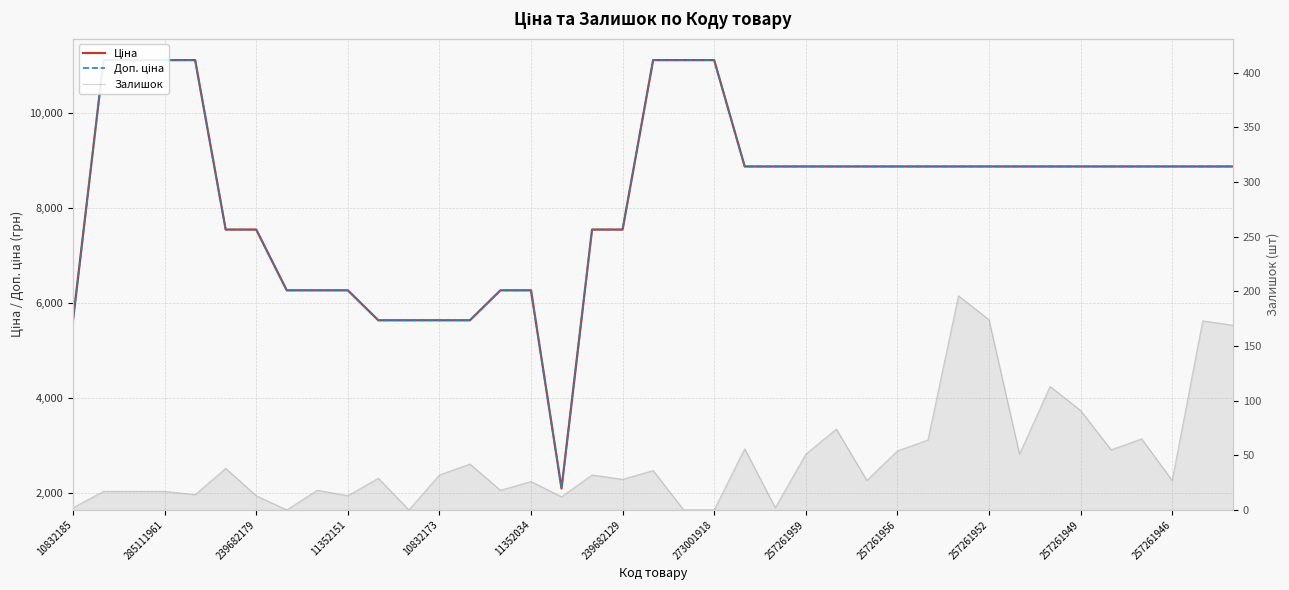

What is the difference between the highest and lowest values at 28?

8810.6